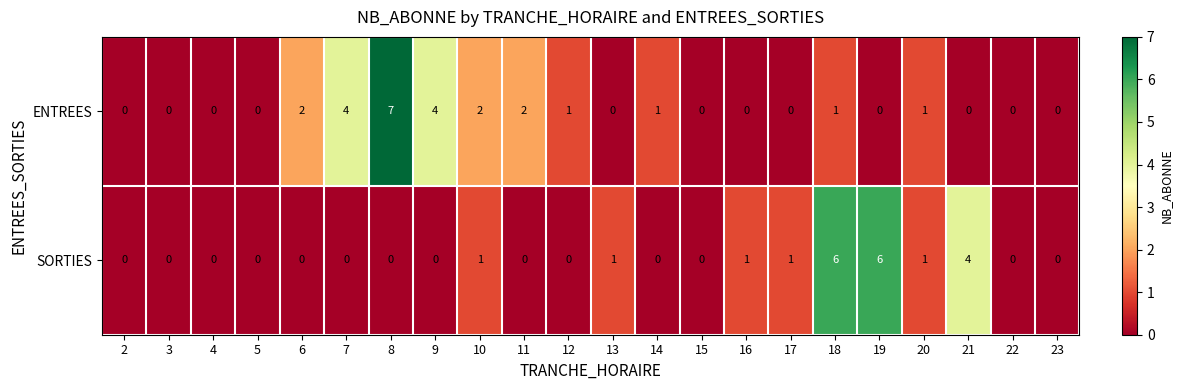

What is the difference between the highest and lowest values at 18?

5